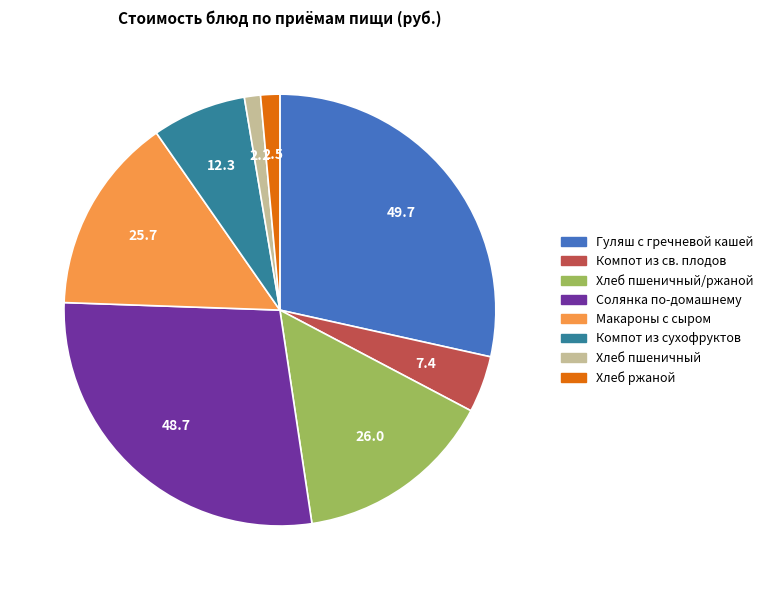

Count the number of slices in the pie.

8